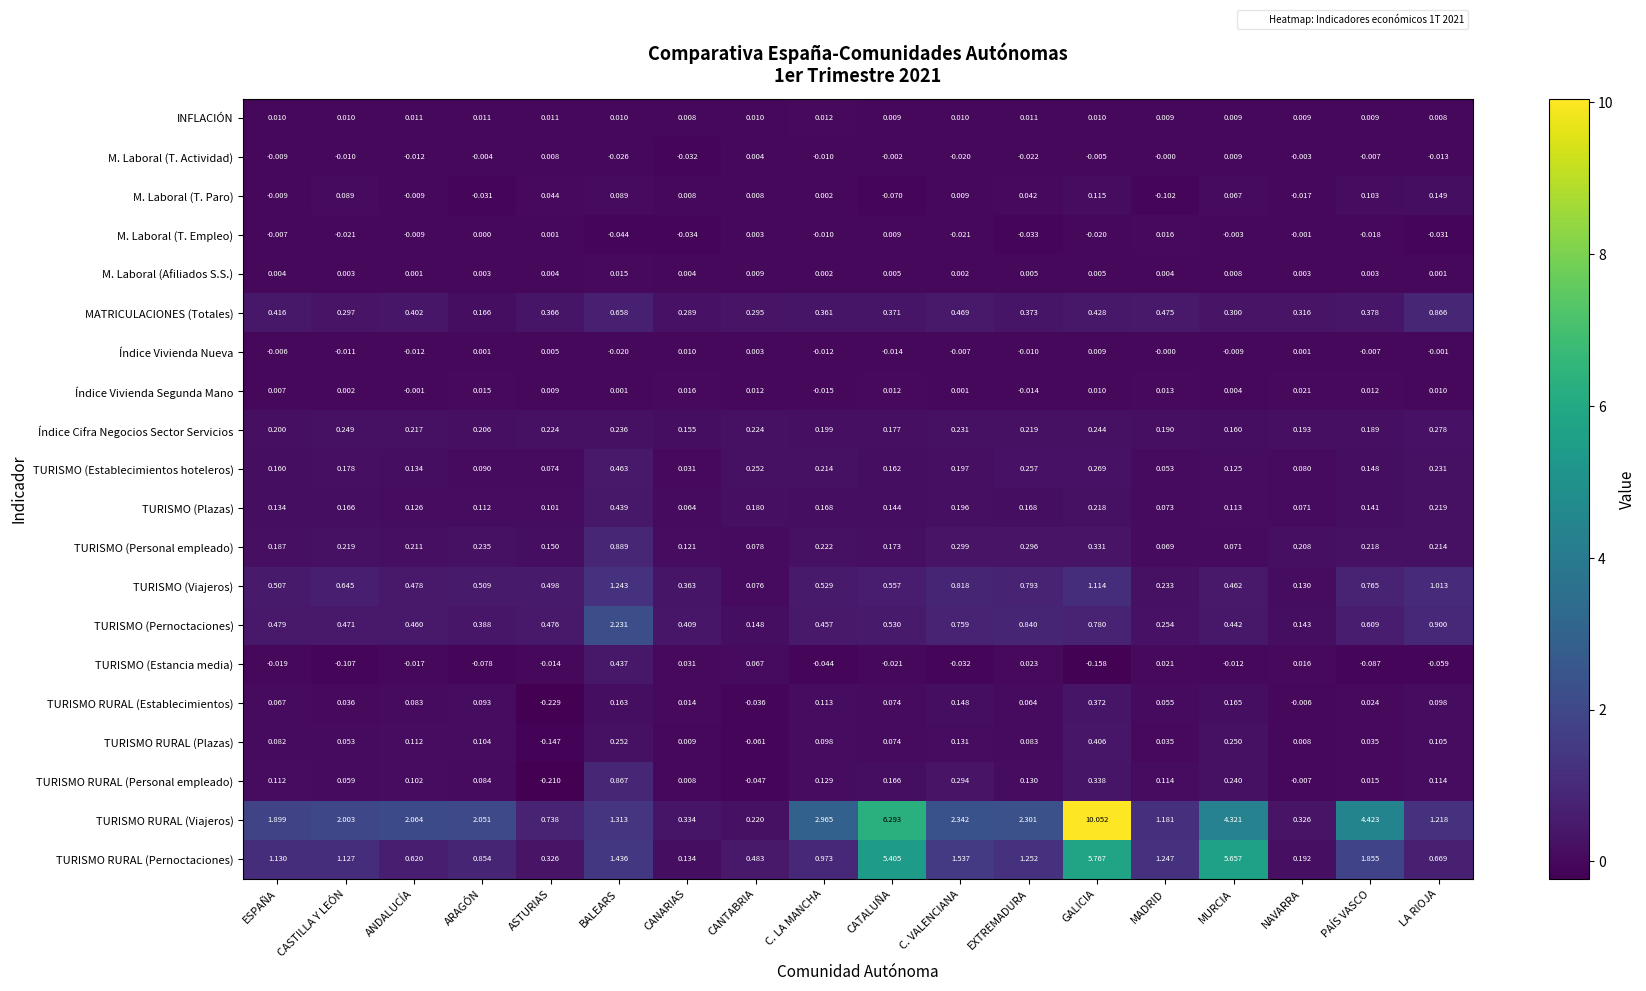

At which label does Índice Vivienda Nueva reach its minimum?

BALEARS